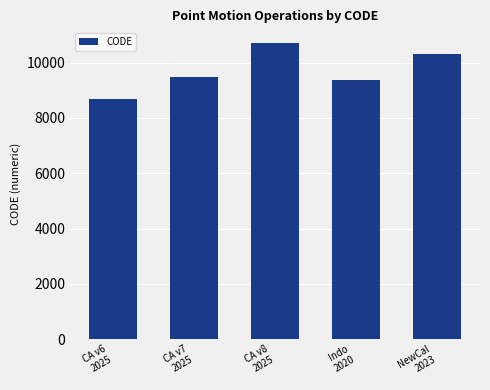

Approximately how many times larger is the value at CA v7
2025 compared to Indo
2020?

1.0